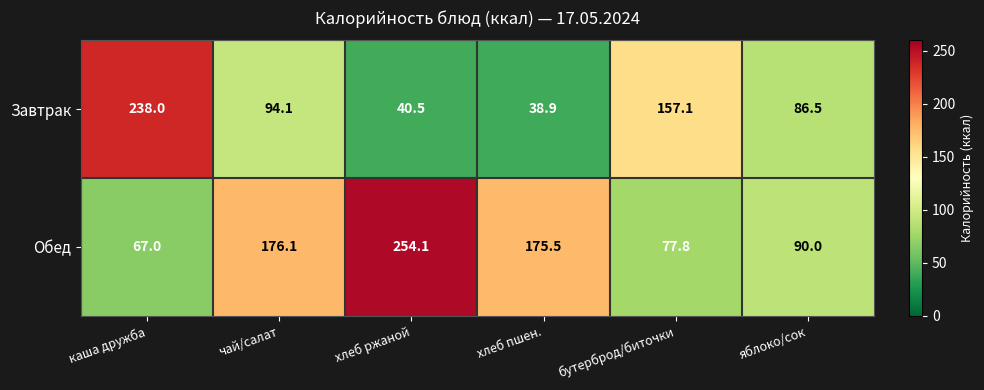

True or false: Завтрак has a value of 144.2 at каша дружба.

False